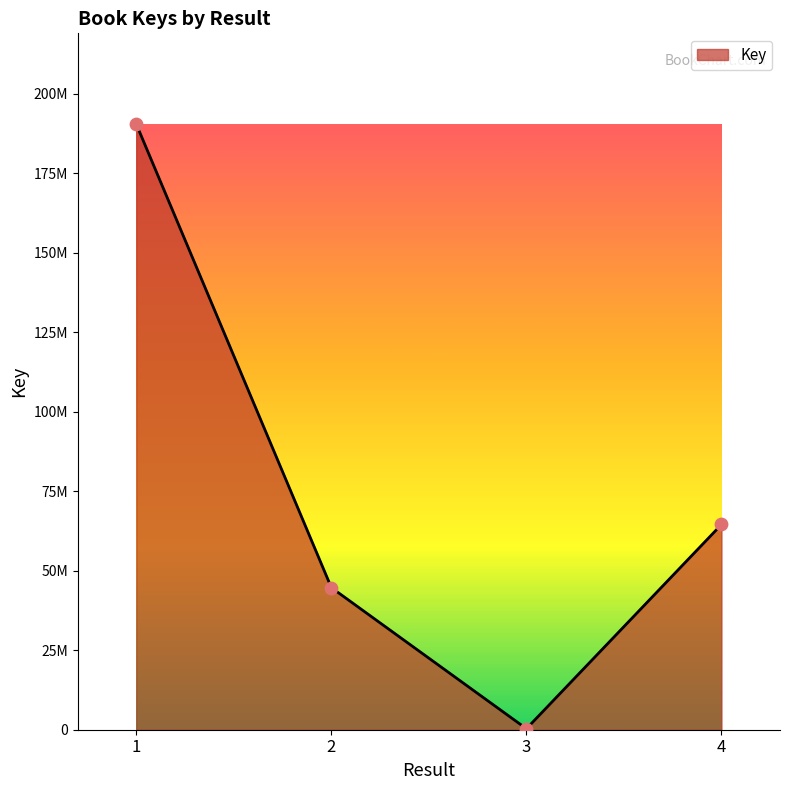

Approximately how many times larger is the value at 1 compared to 3?

599.7